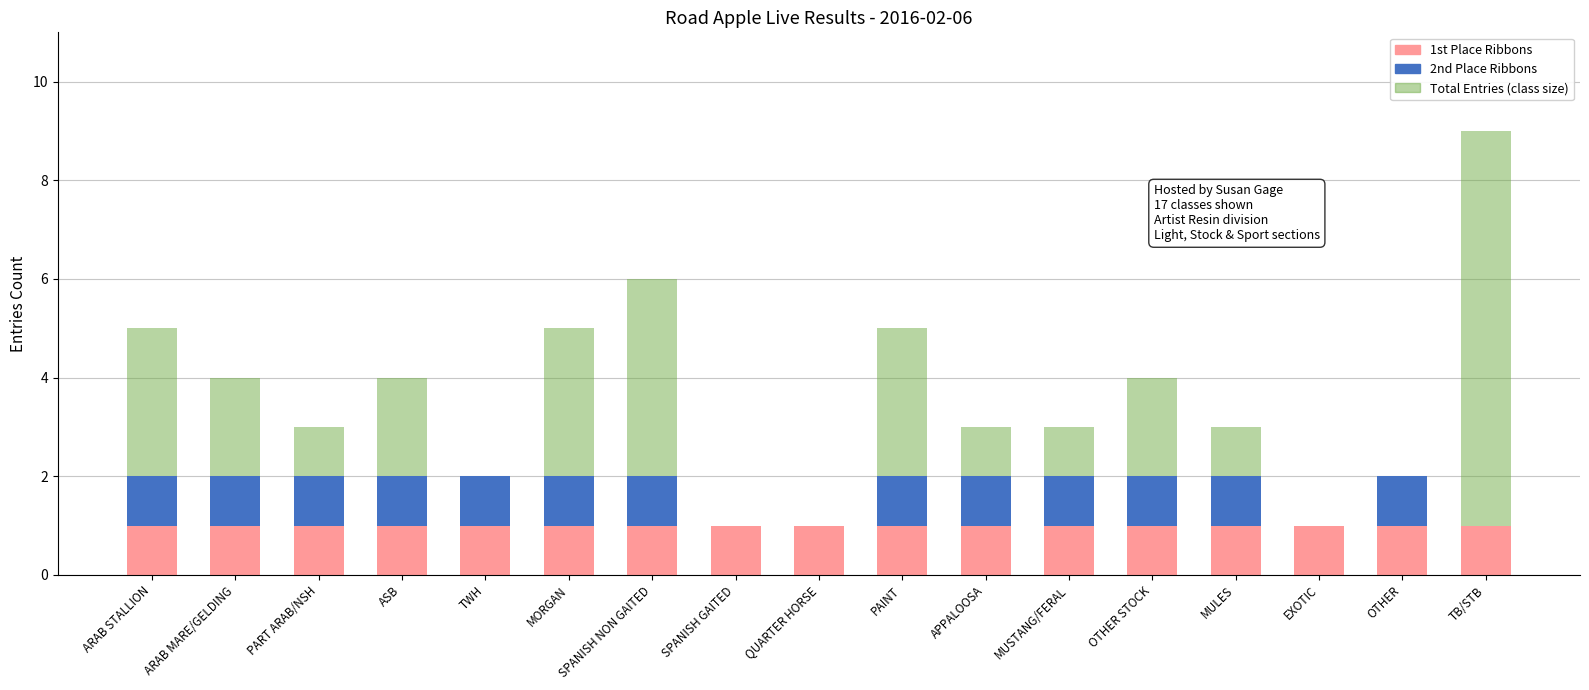

The value of 1st Place at TB/STB is 2. True or false?

False